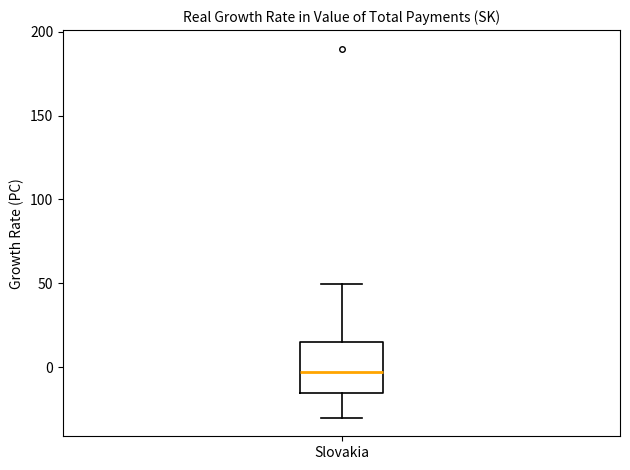

Read this box plot against the y-axis: the position of the median line, the range covered by the box, and the ends of both whiskers. The values are not printed on the chart, so give them approximately, as read against the axis.

median -5, box -15 to 15, whiskers -30 to 50